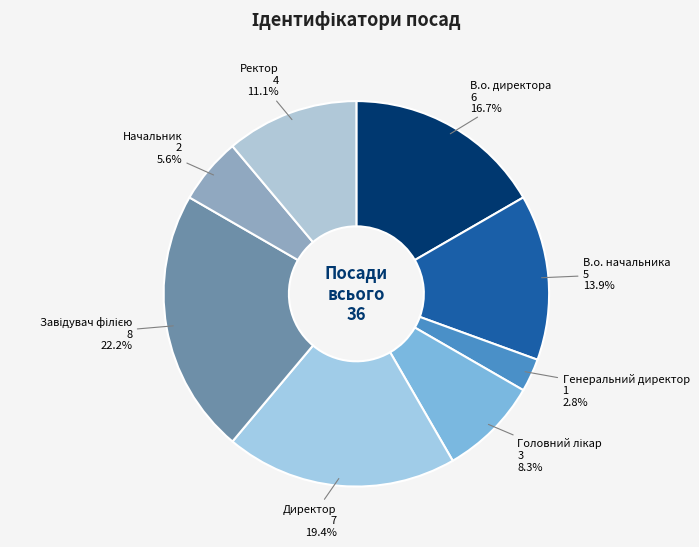

What is the smallest slice in the pie chart?

Генеральний директор